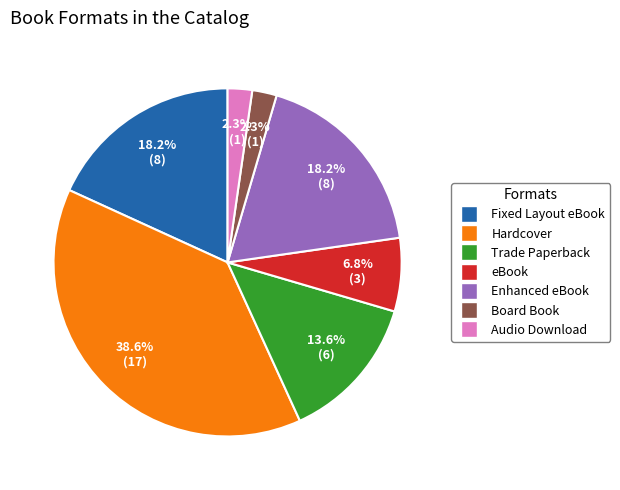

Which has a higher value, Board Book or Fixed Layout eBook?

Fixed Layout eBook